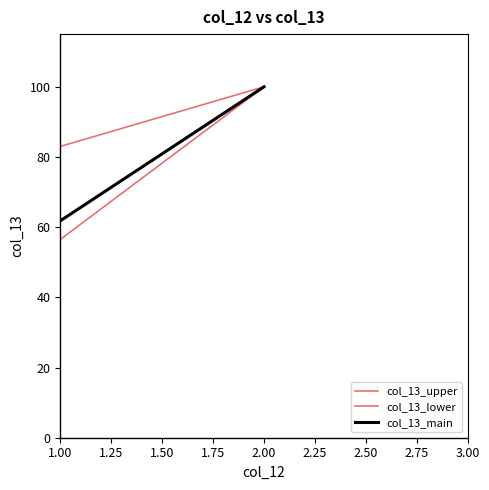

What is the total value across all series at 1.00?

201.3